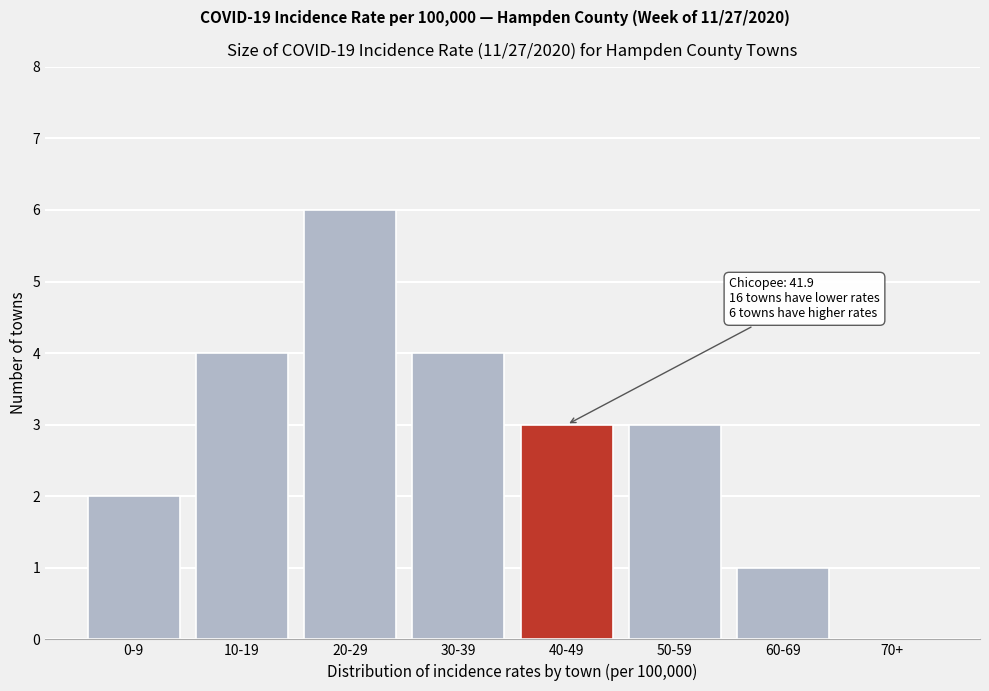

Reading left to right, list all the values displayed in this chart.

0-9=2	10-19=4	20-29=6	30-39=4	40-49=3	50-59=3	60-69=1	70+=0